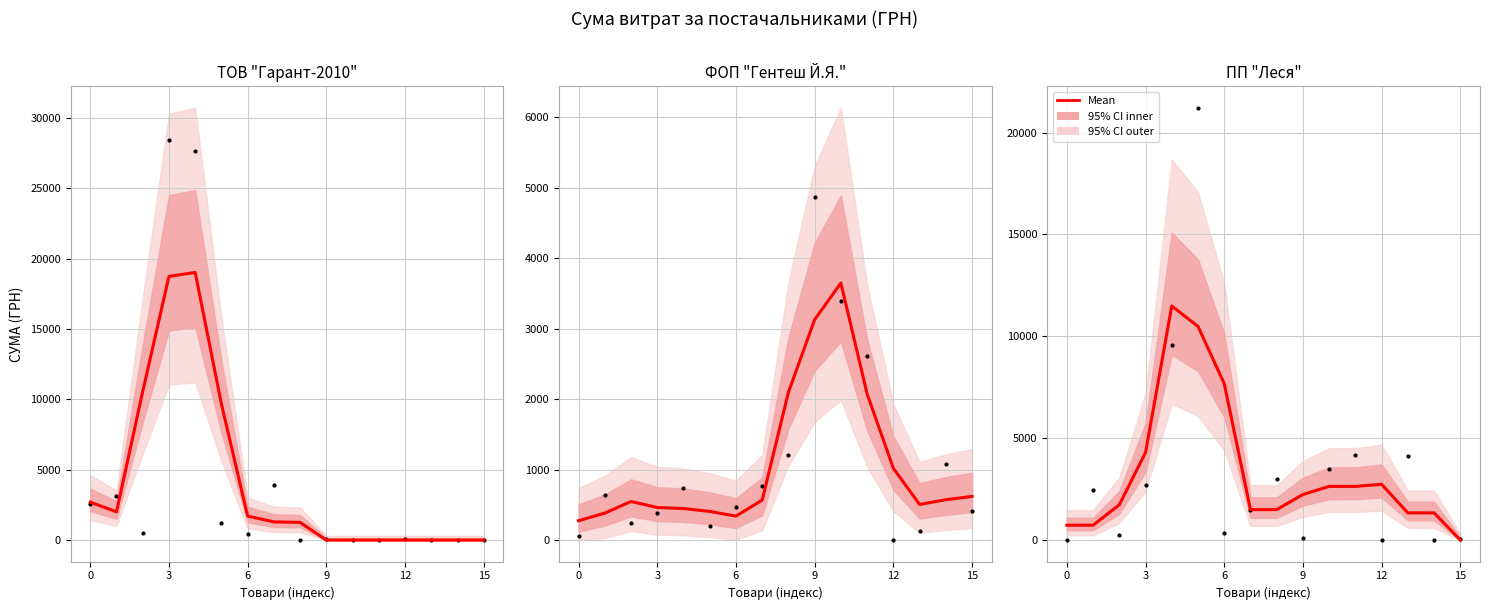

Between 13 and 6, which is larger?

6